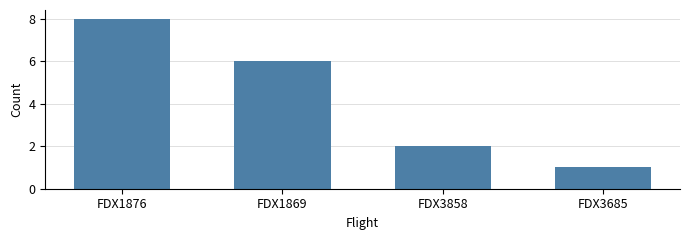

What position from the right is FDX1876?

4